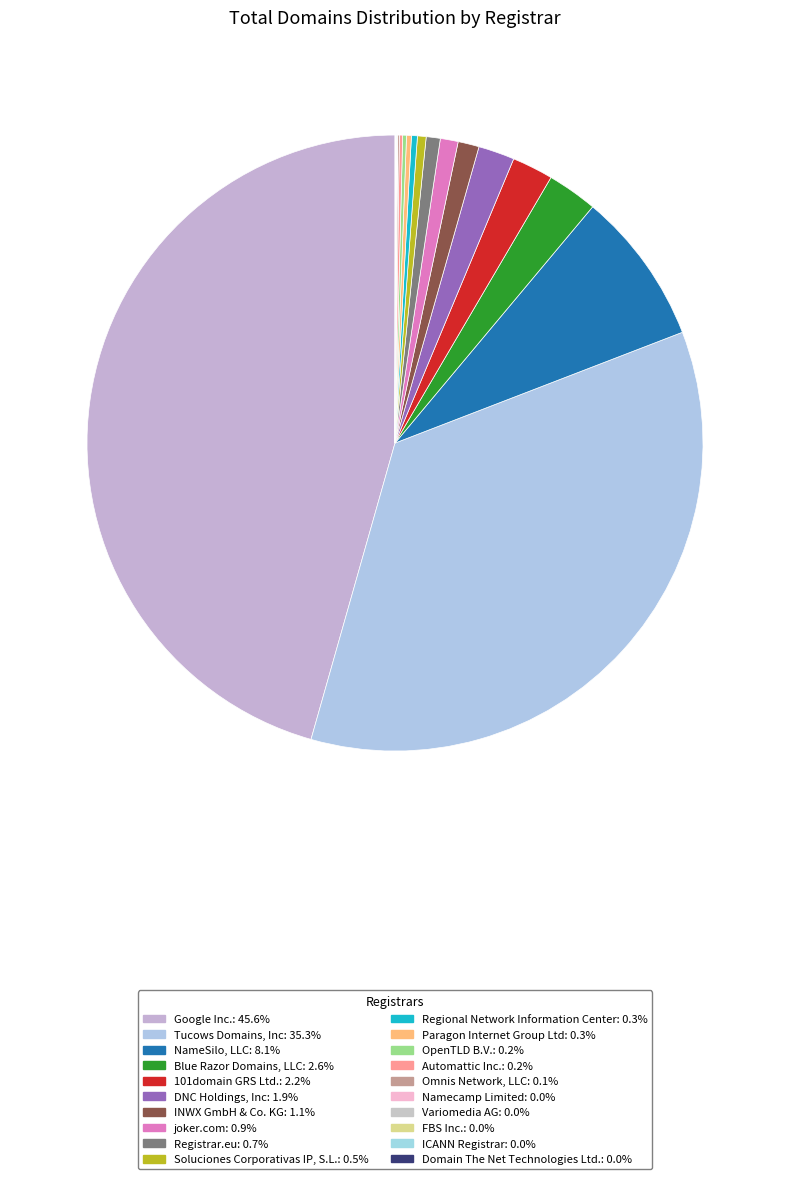

How many slices are in this pie chart?

20